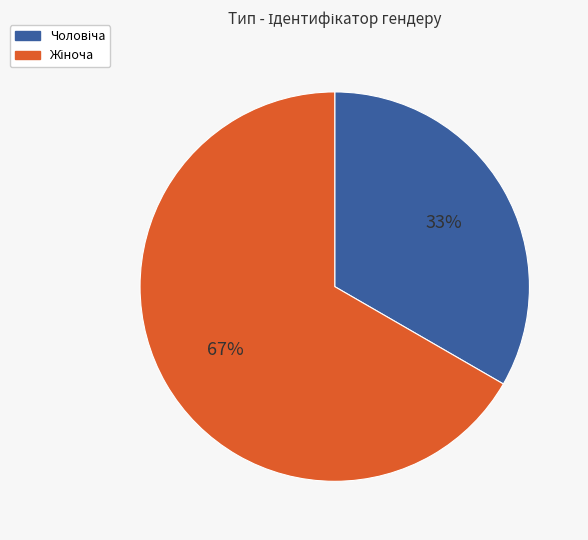

How many segments does this pie chart have?

2